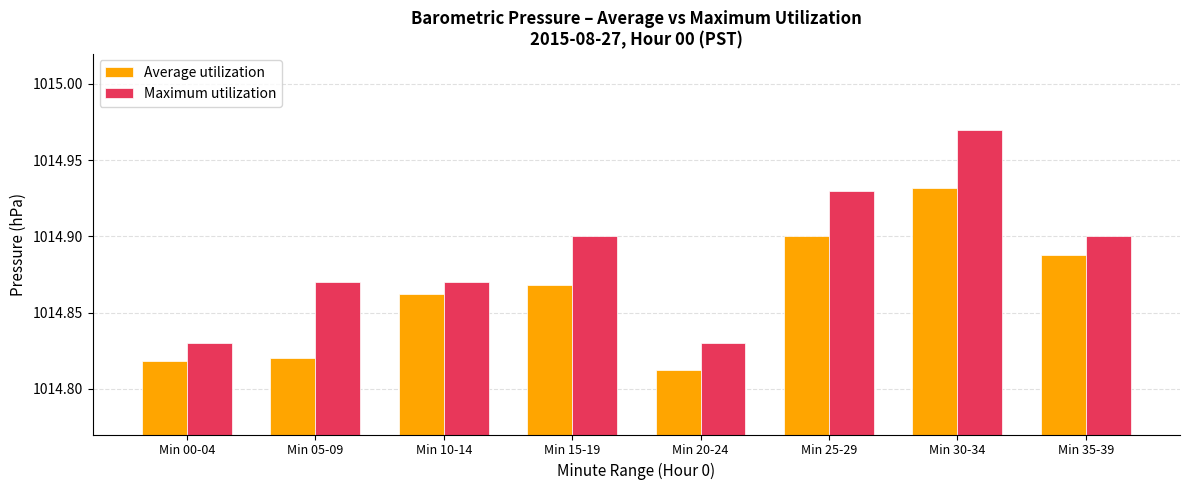

Where is Average utilization nearest to the value 1014?

Min 20-24